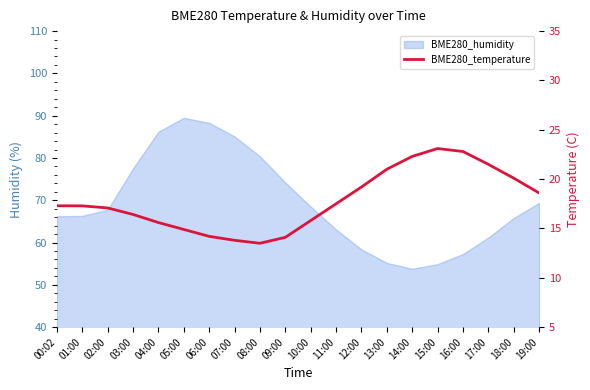

At which label is the value closest to 18?

11:00